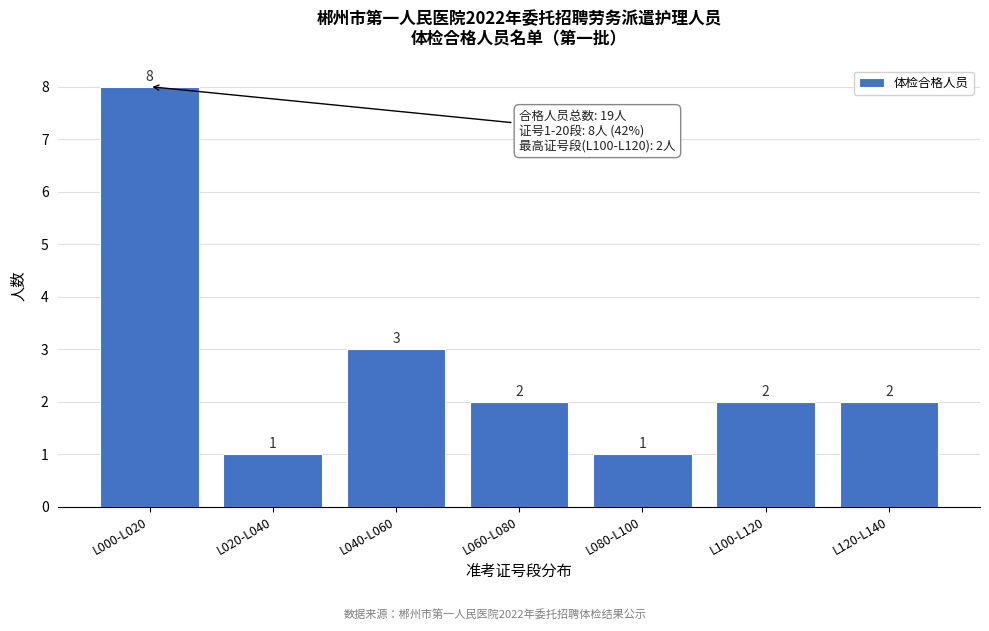

Reading left to right, what are all the values shown in this chart?

8	1	3	2	1	2	2